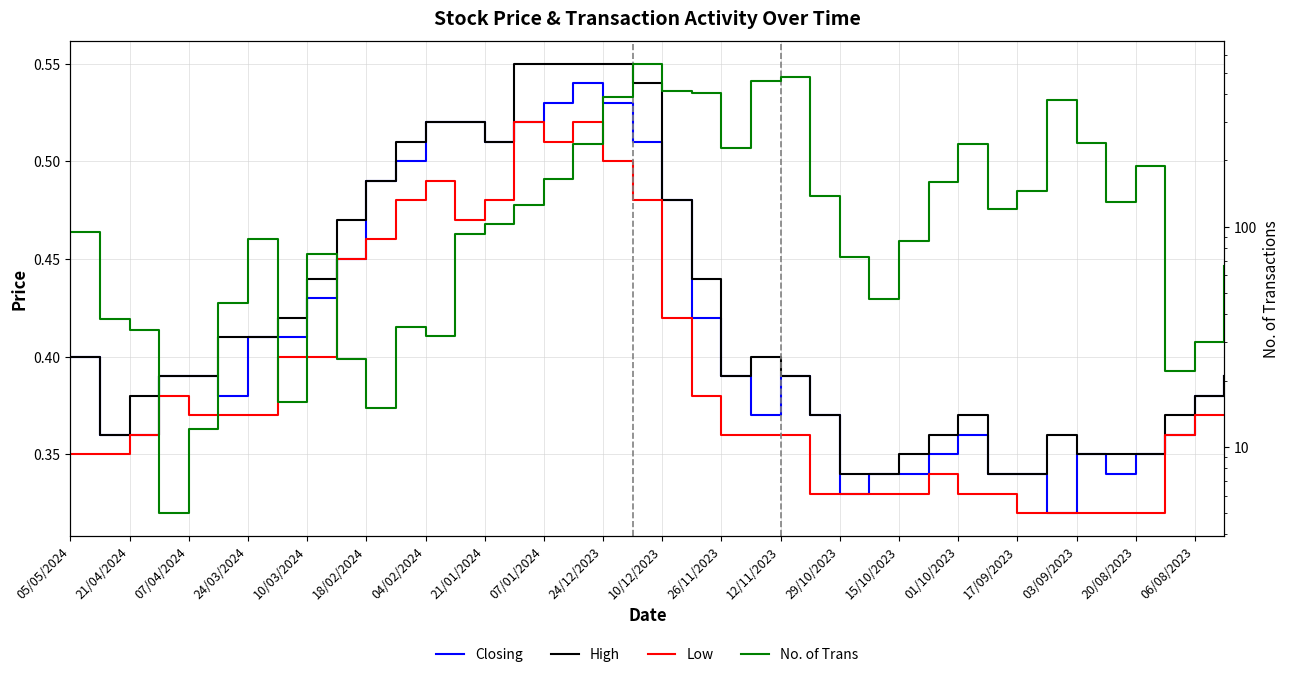

What is the difference between the maximum and minimum values in the No. of Trans series?

545.0